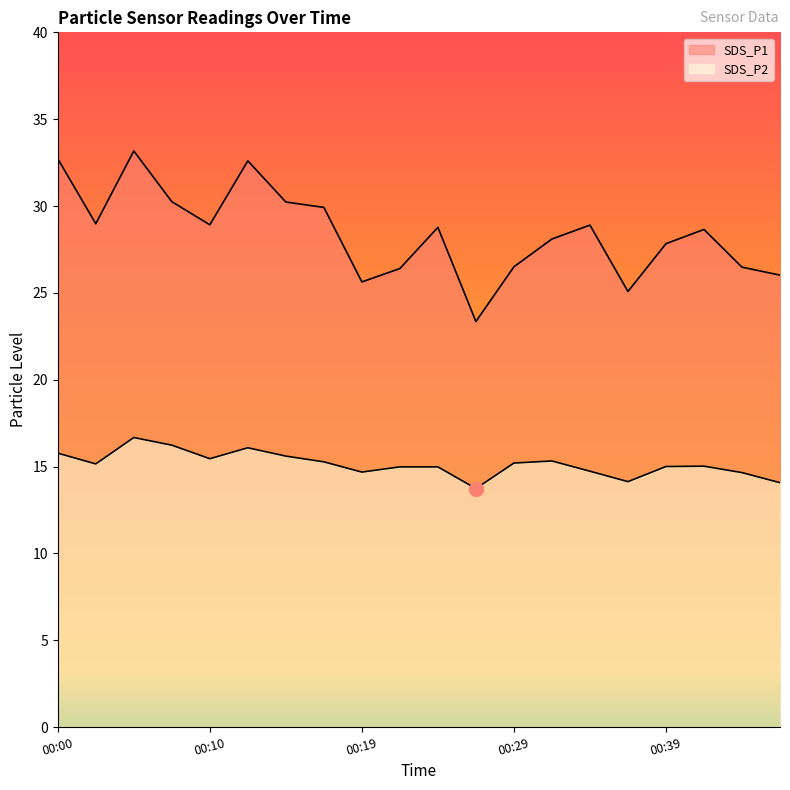

At which label does SDS_P2 first exceed 15?

00:00